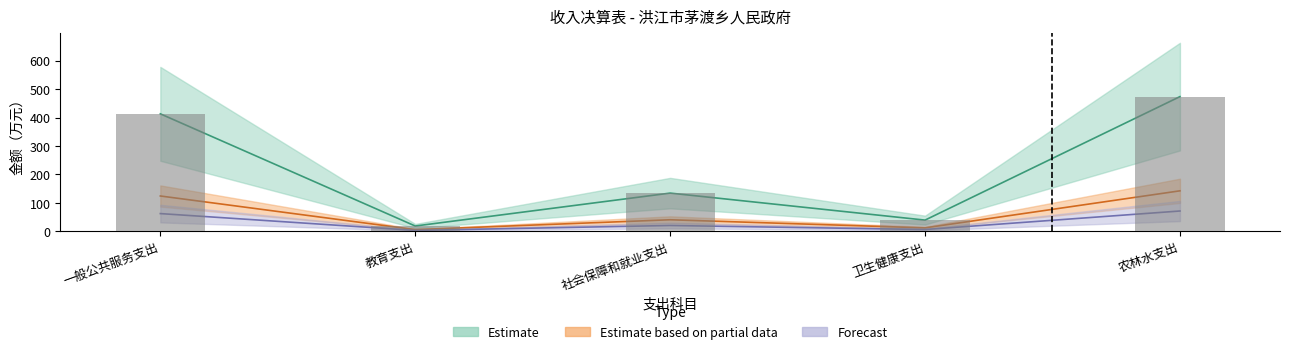

The value of 本年收入合计 at 一般公共服务支出 is 123.9. True or false?

True